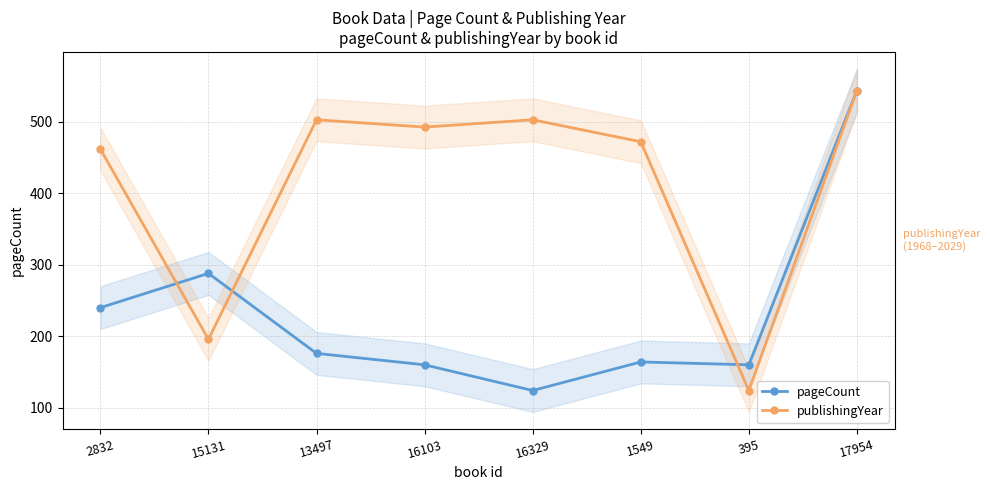

What is the difference between the publishingYear values at 13497 and 395?

379.0